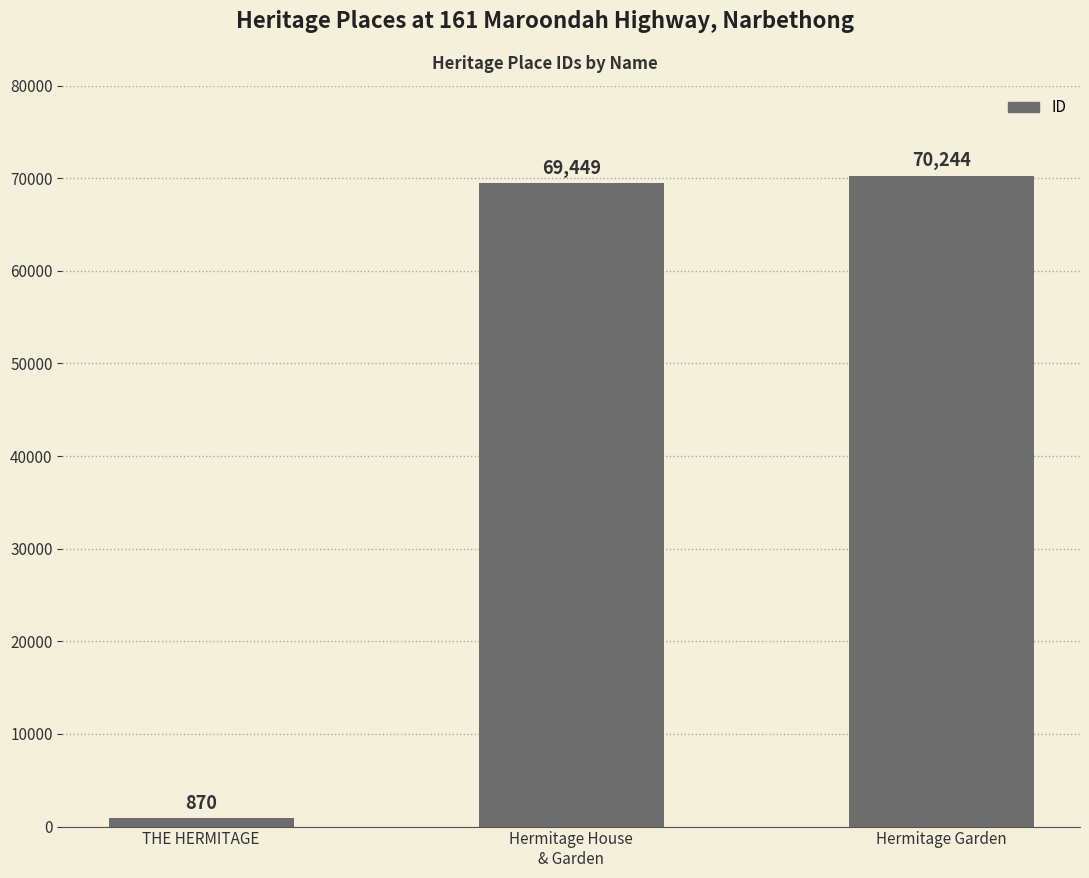

What is the difference between the maximum and minimum values?

69374